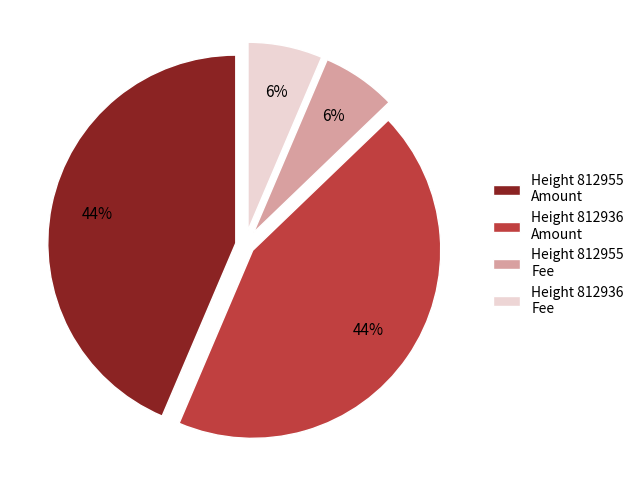

Is it true that Height 812955 Fee is 1% of the pie?

False